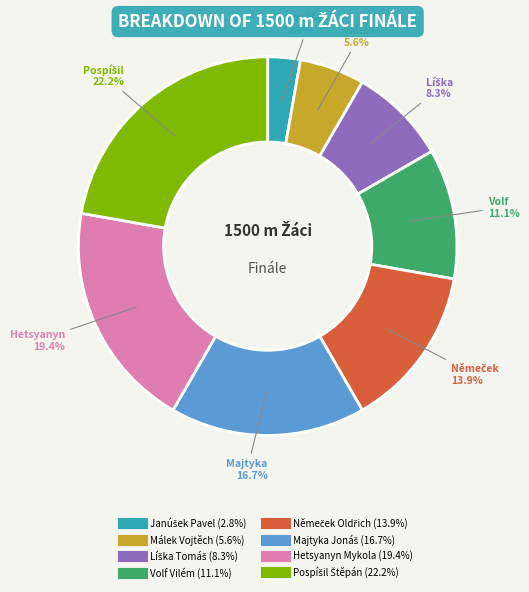

What portion of the pie excludes Málek Vojtěch?

94.4%